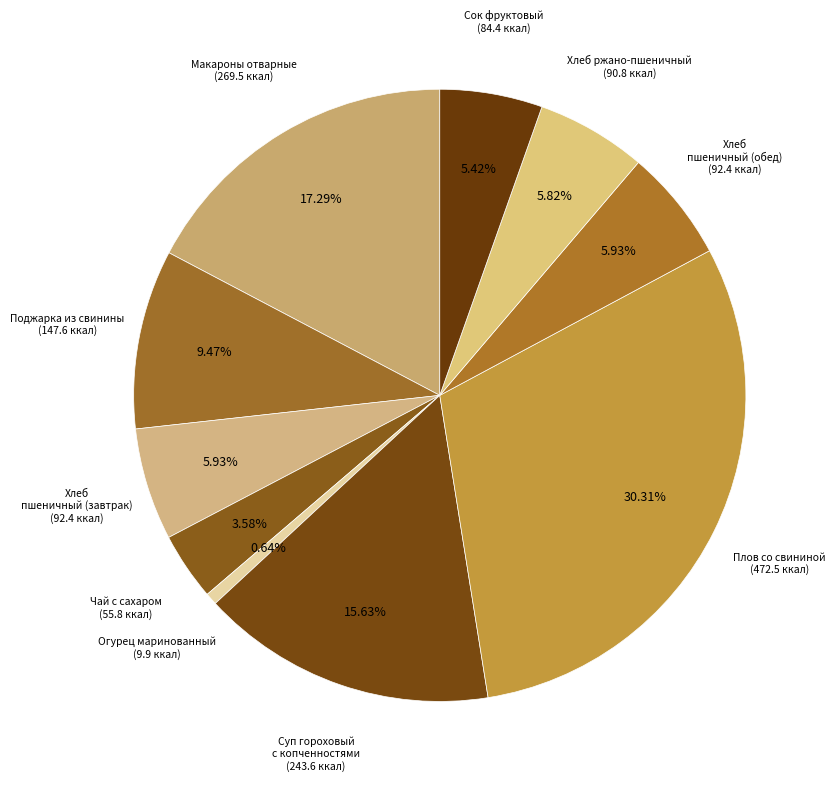

How many segments does this pie chart have?

10